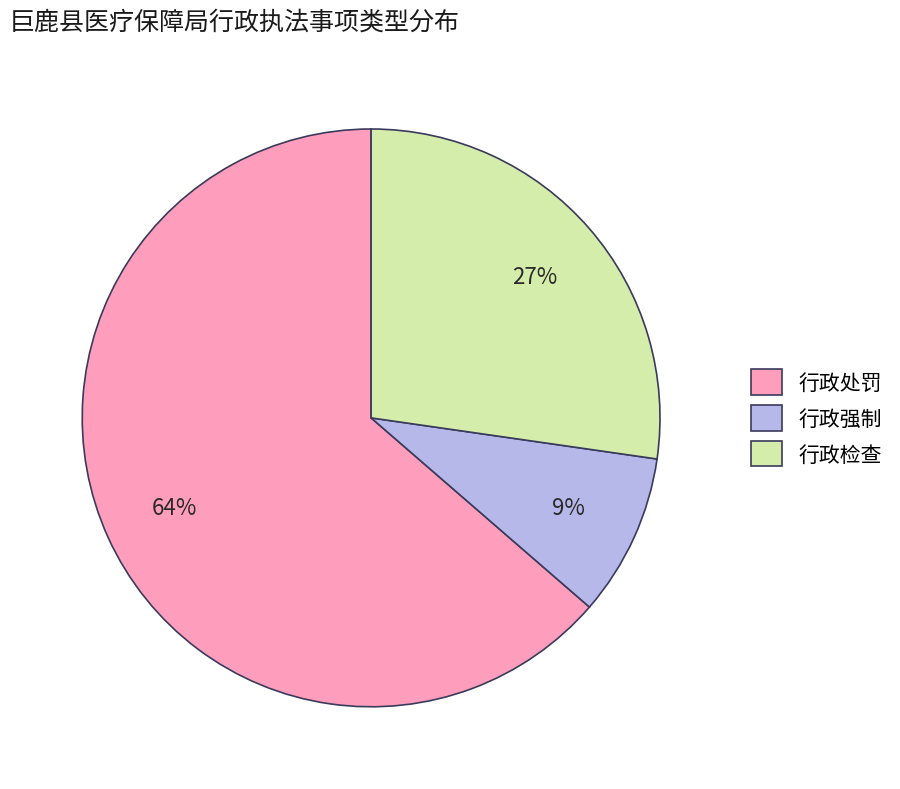

To the nearest percent, what is the difference between the largest and smallest slice percentages?

55%